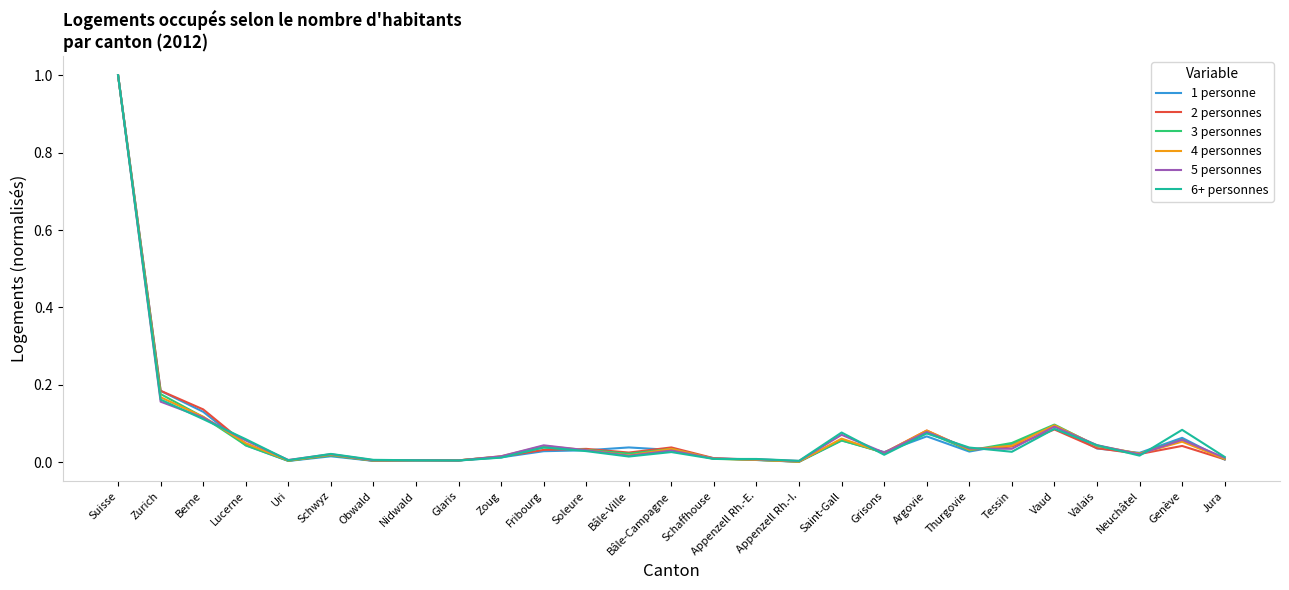

At which label does 5 personnes reach its peak?

Suisse